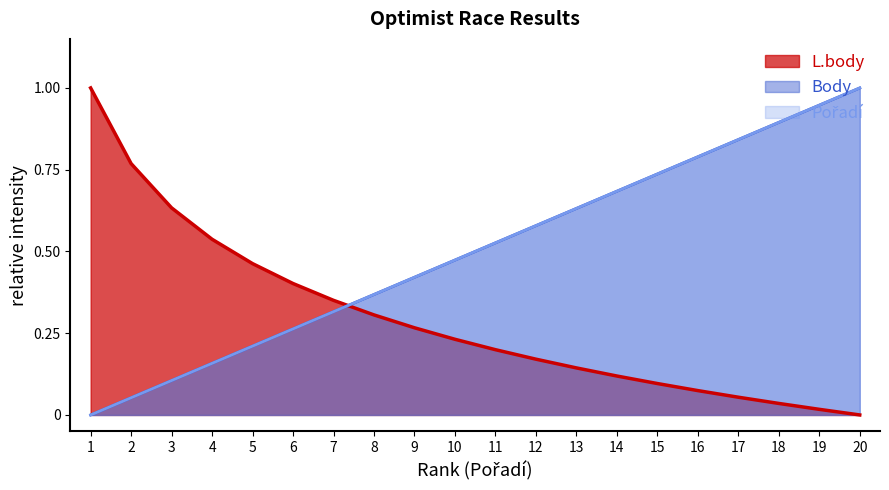

Which series has the largest range (max minus min)?

L.body